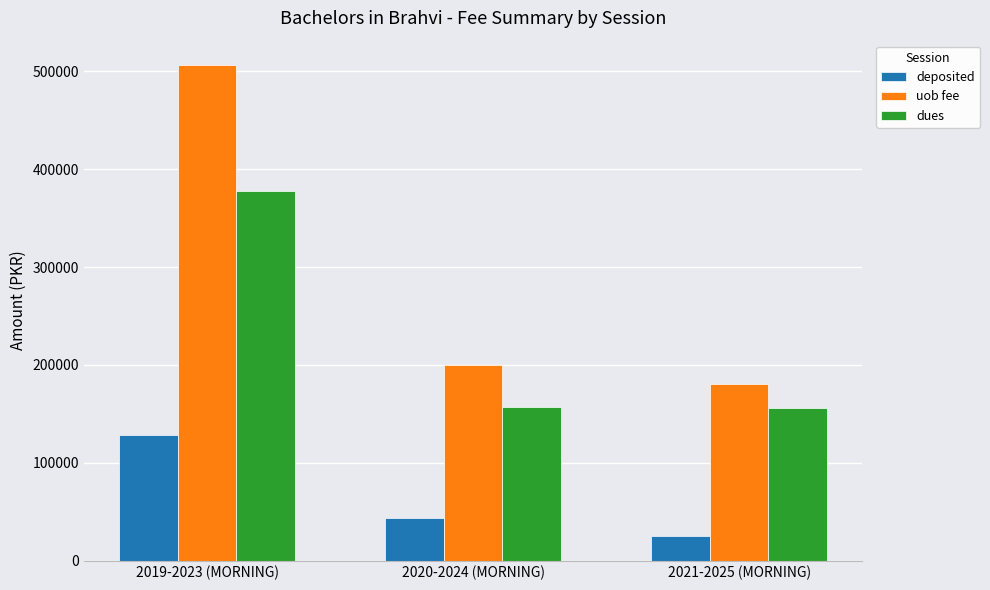

What is the label of the 2nd bar from the right?

2020-2024 (MORNING)